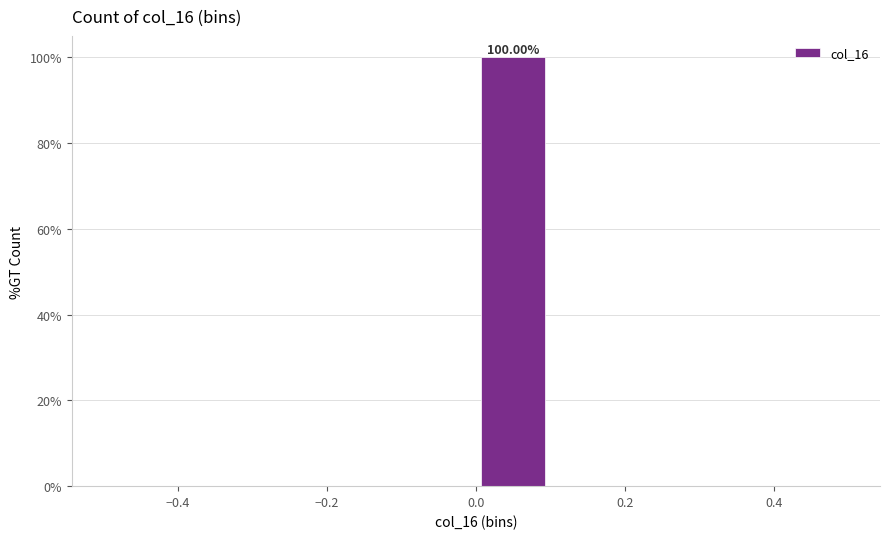

Over which range of the x-axis is the bar tallest?

0.0 to 0.1